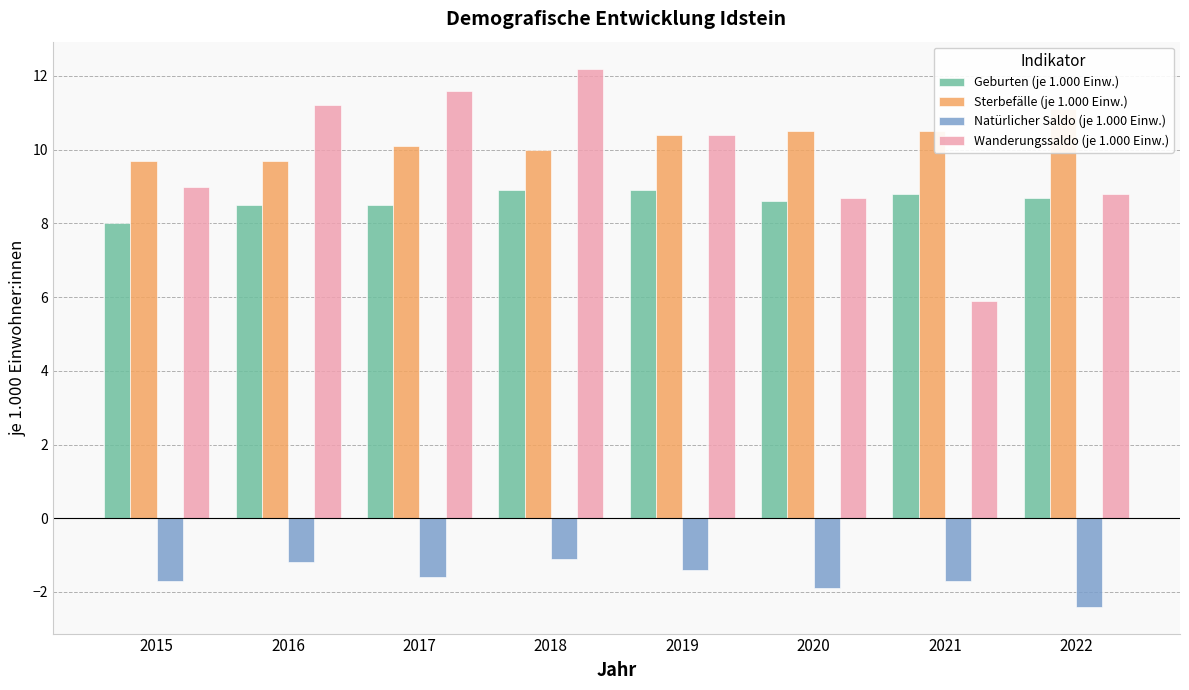

Is the value of Natürlicher Saldo (je 1.000 Einw.) at 2021 greater than the value of Geburten (je 1.000 Einw.) at 2022?

No